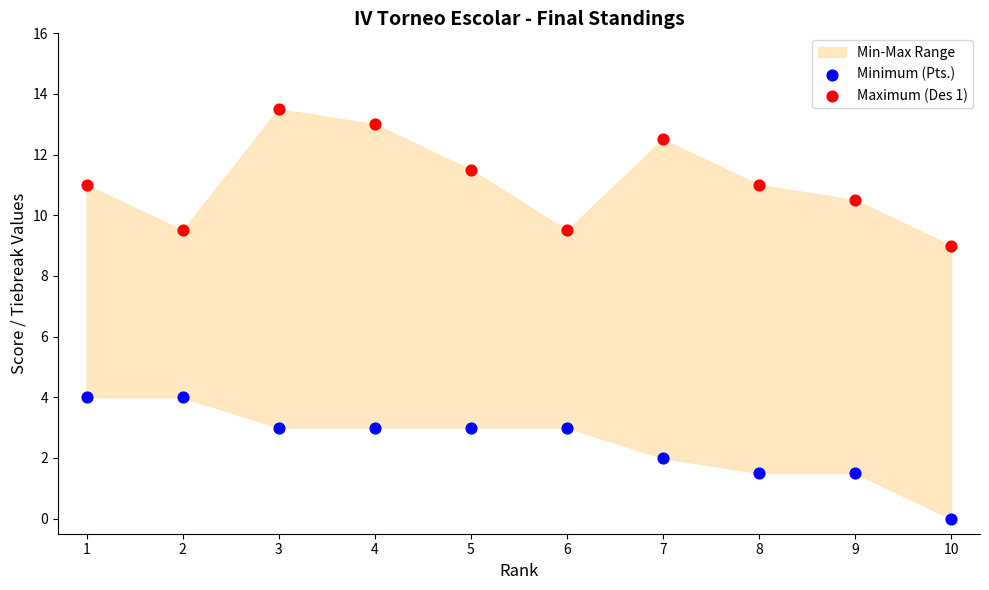

Which series contains the lowest Y value?

Minimum (Pts.)